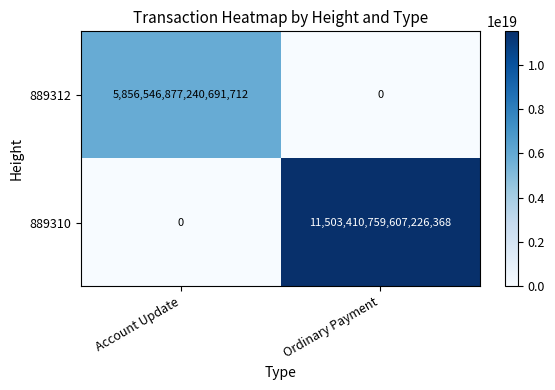

Which label corresponds to the largest value in the chart?

Ordinary Payment